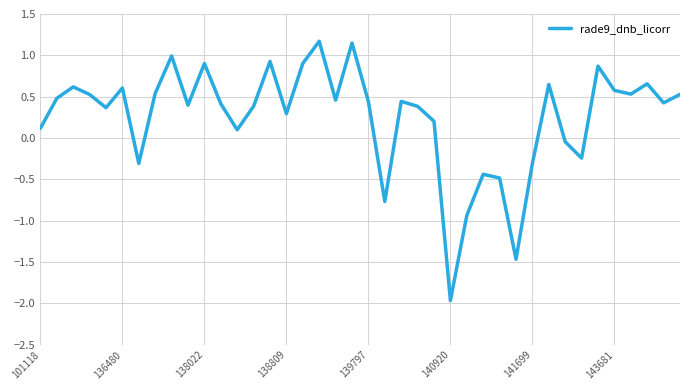

Is this an area chart (filled region under the line)?

No